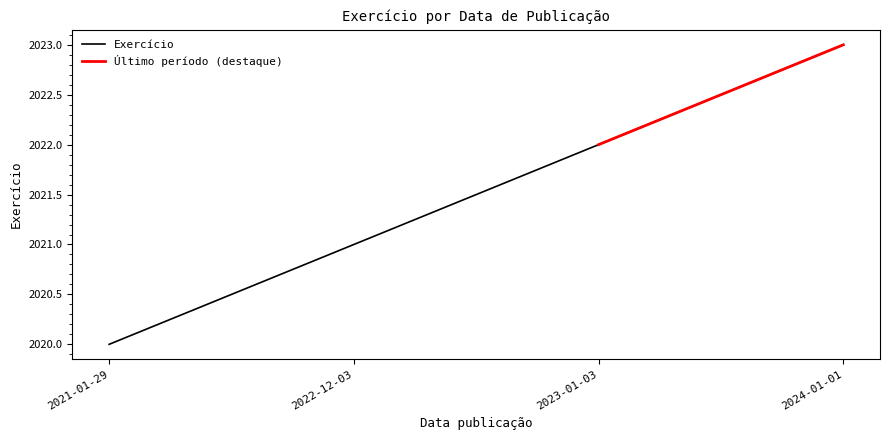

What position from the left is 2024-01-01?

4